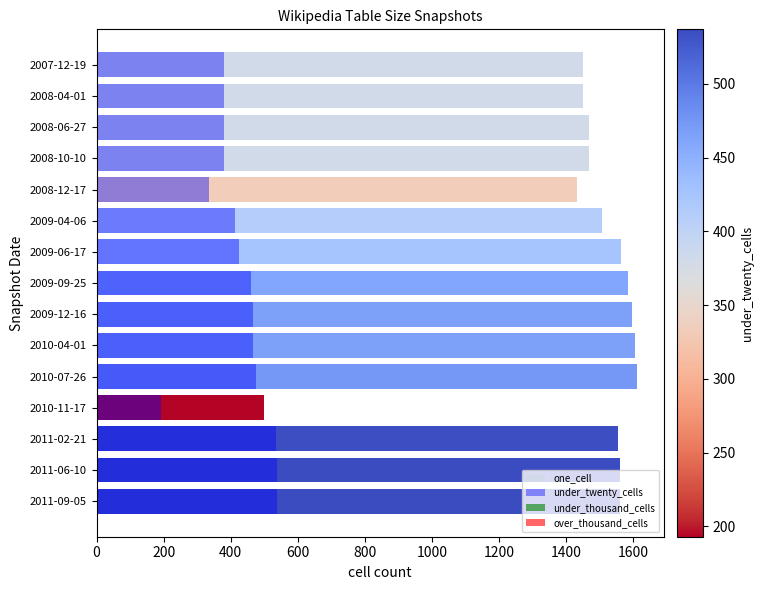

What is the average value of the one_cell series?

1460.8